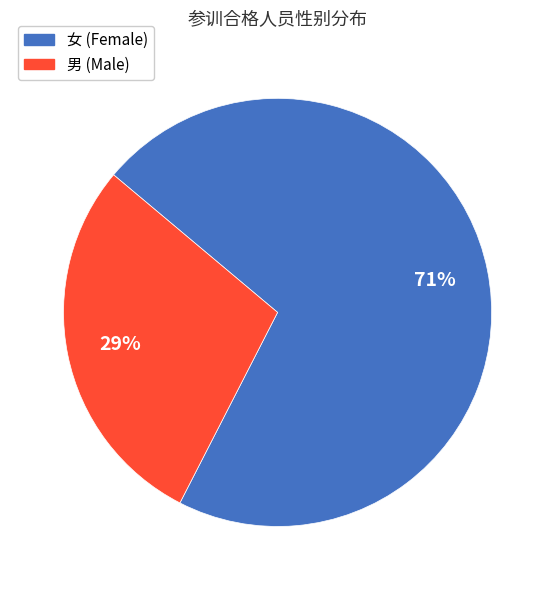

To the nearest percent, what is the average slice percentage?

50%